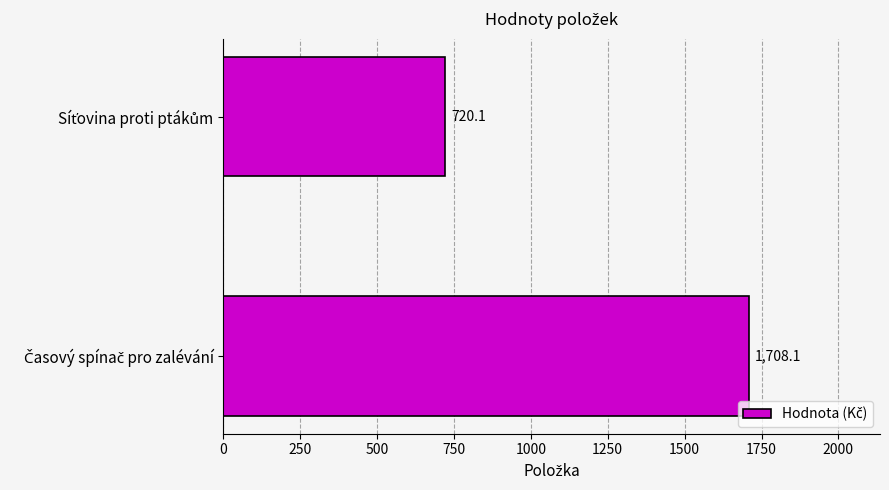

What is the difference between the maximum and minimum values?

988.0